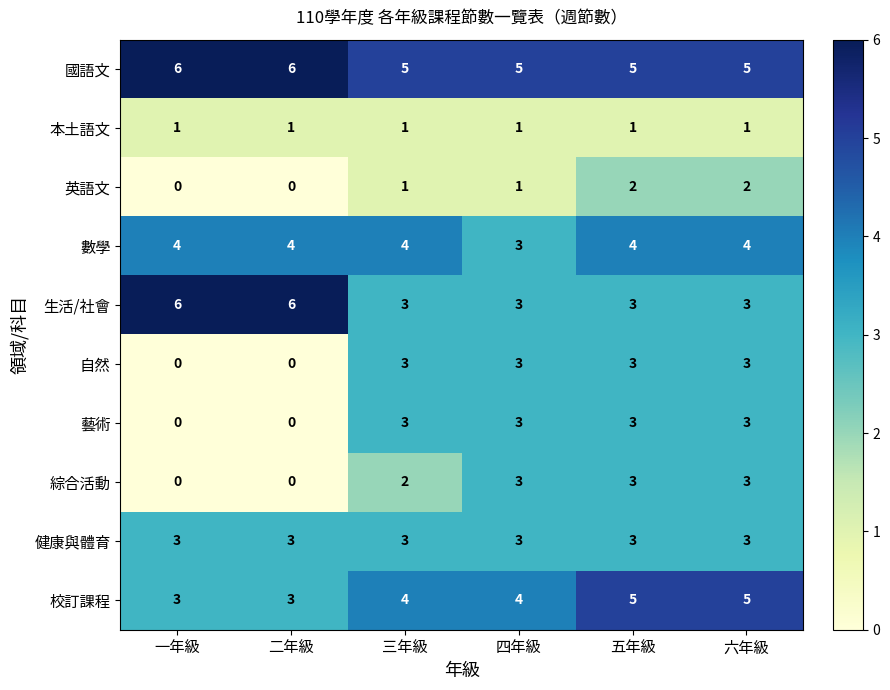

What is the greatest value displayed?

6